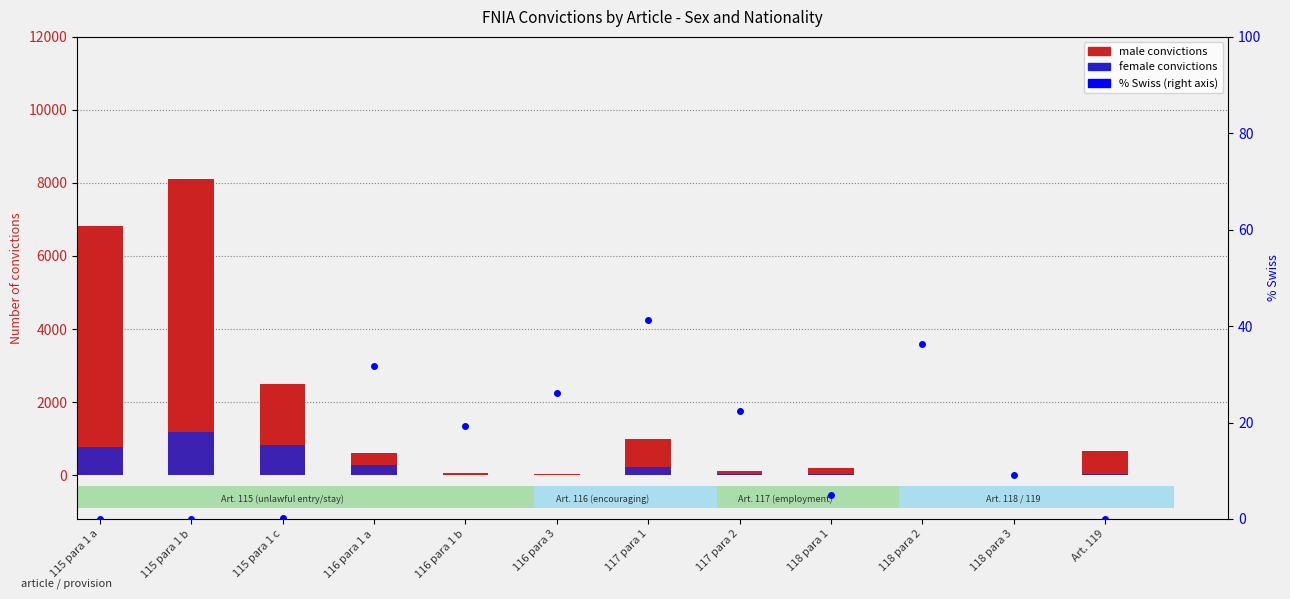

What is the difference between the female values at 116 para 1 a and 116 para 3?

266.0